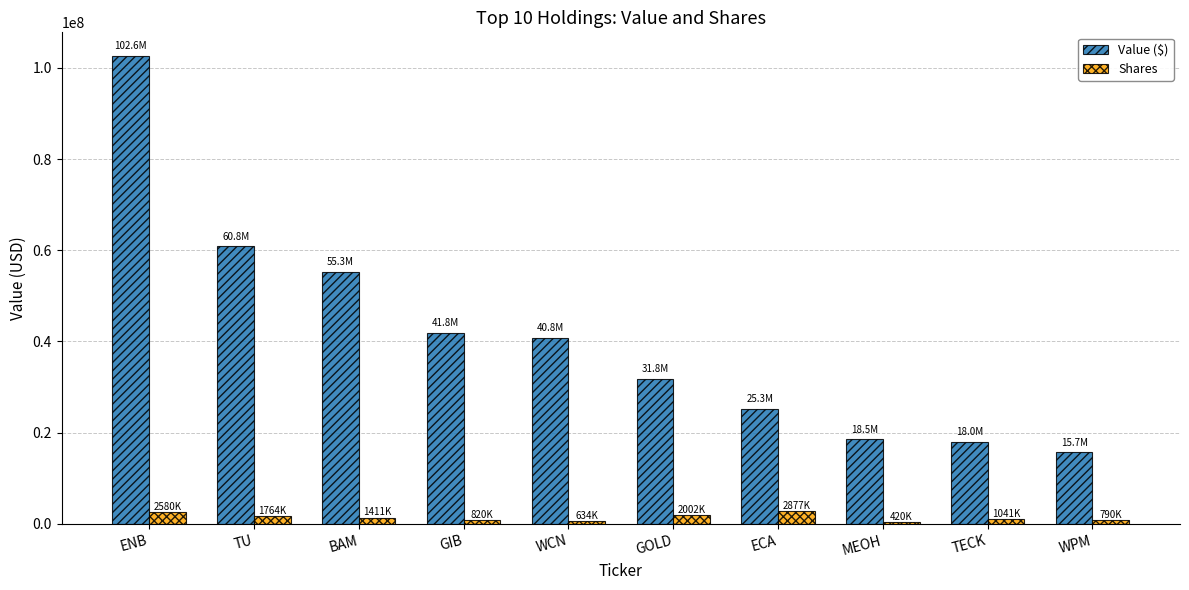

What position from the right is TU?

9